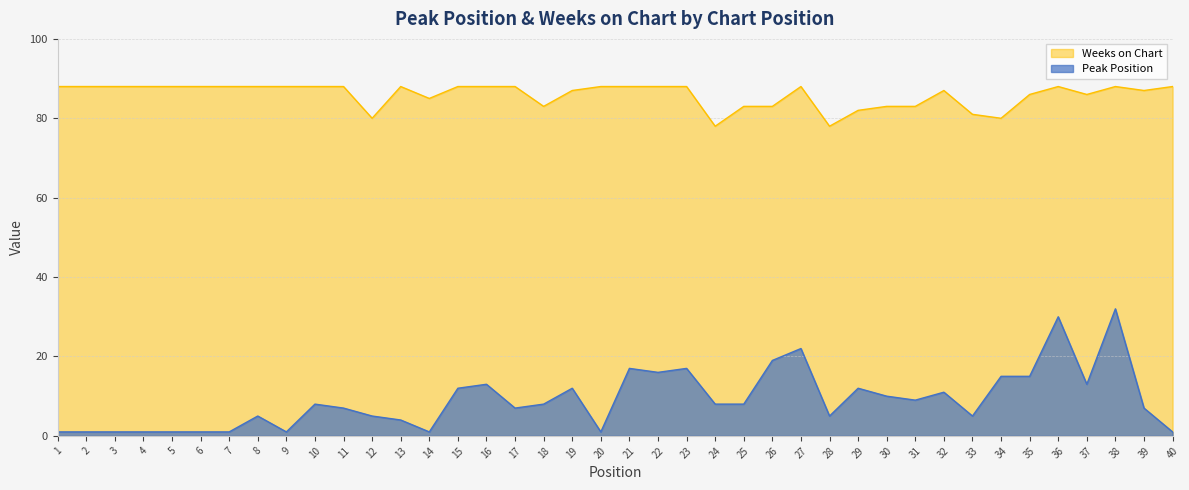

Which series has the largest total across all categories?

Weeks on Chart